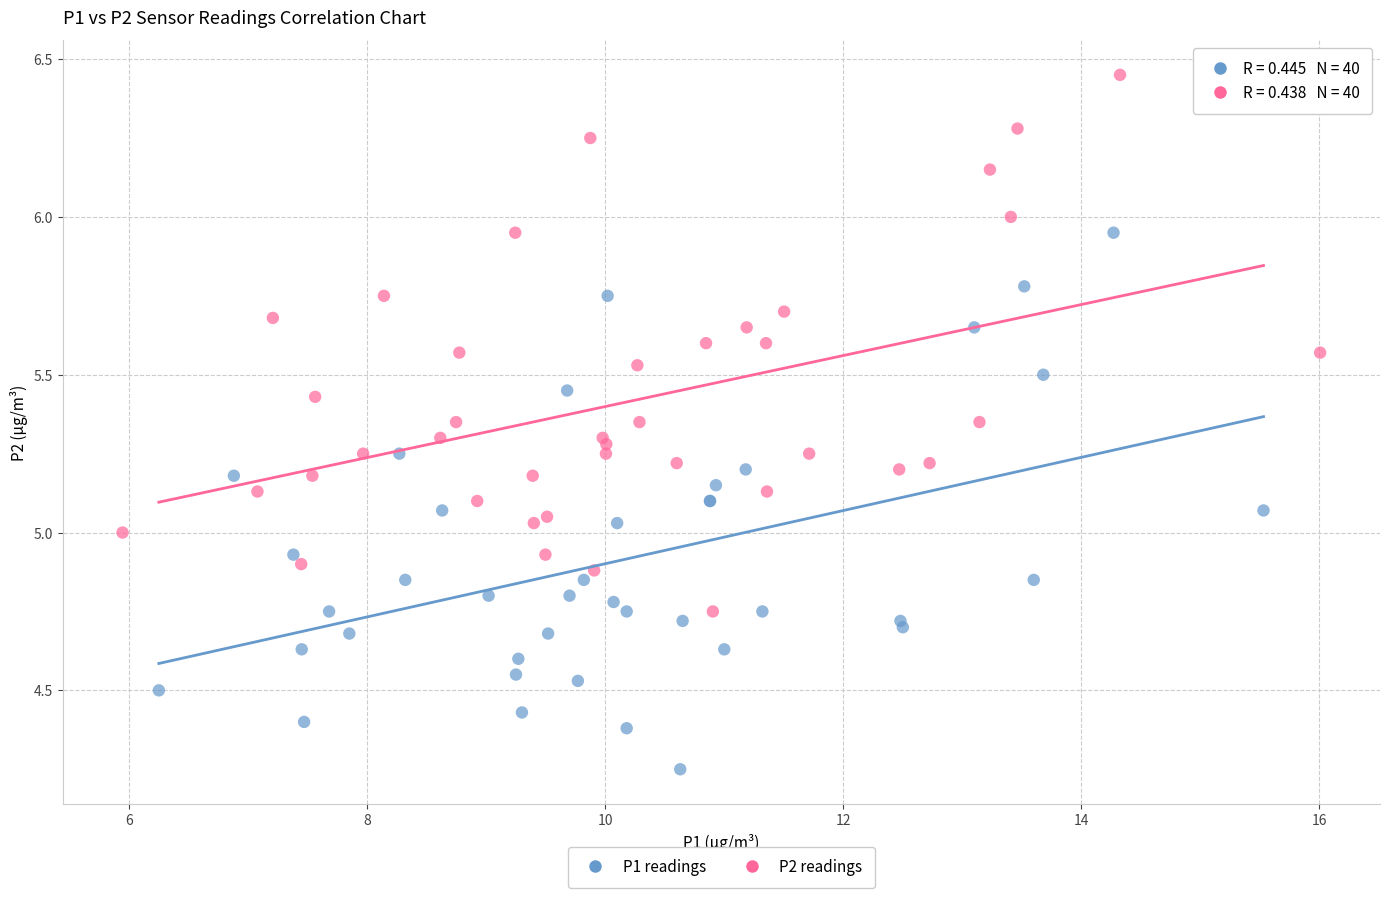

Which series reaches the minimum Y coordinate?

P1 readings